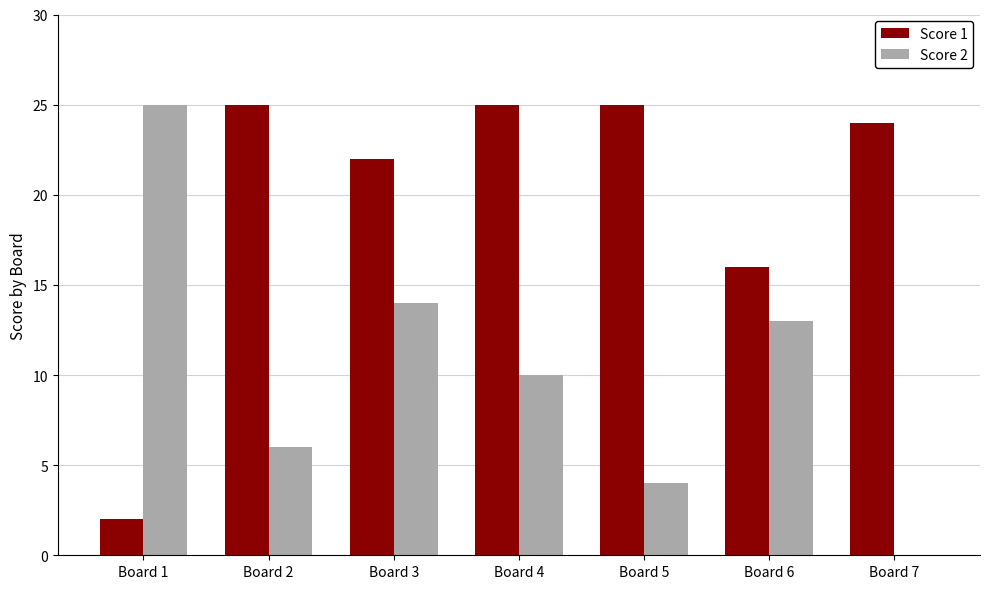

Which category has the highest value in the Score 2 series?

Board 1